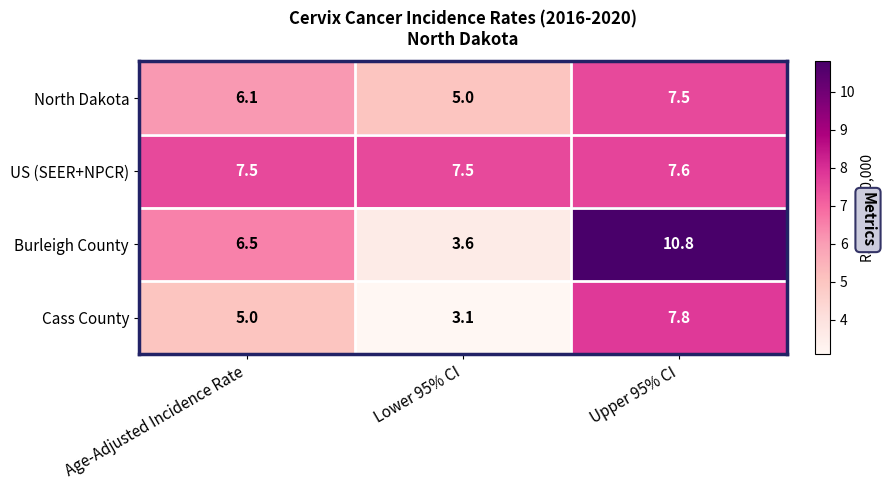

Which series has the largest range (max minus min)?

Burleigh County